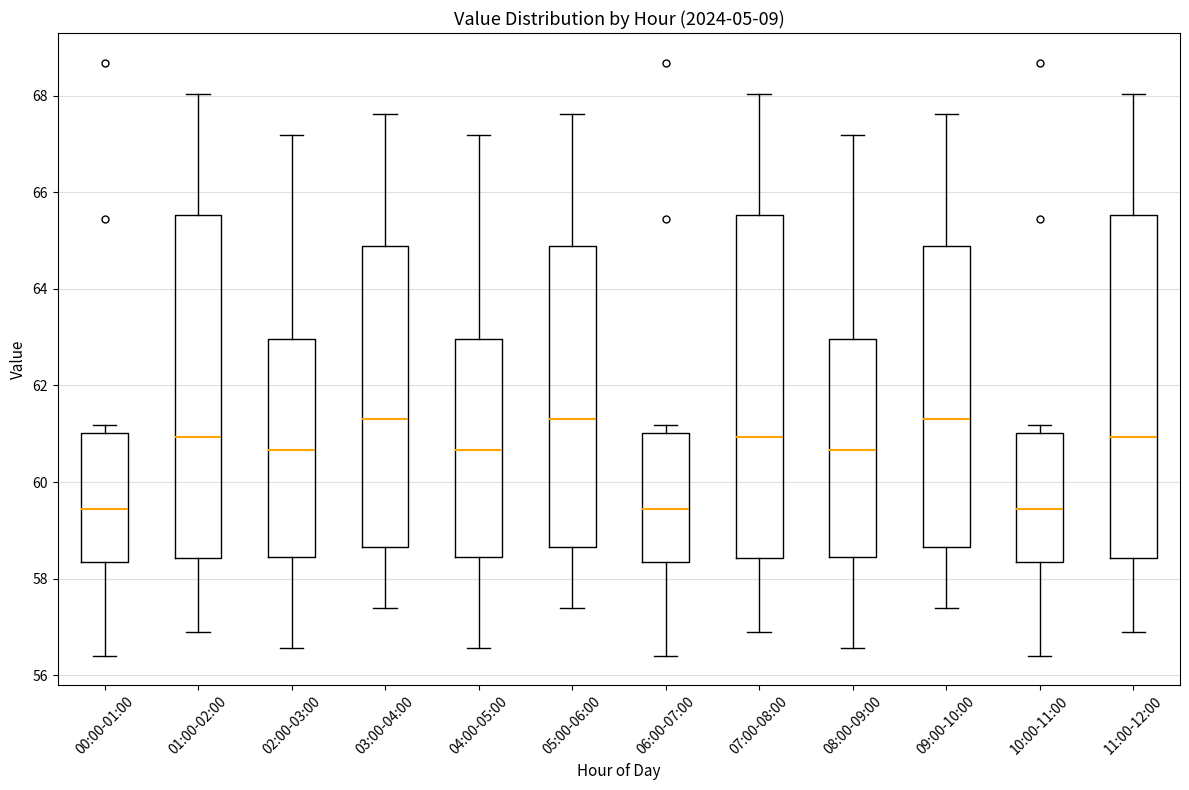

Reading left to right, read every box against the y-axis: the position of its median line, the range the box covers, and the ends of its whiskers. The values are not printed on the chart, so give them approximately, as read against the axis.

00:00-01:00: median 59.4, box 58.4 to 61.0, whiskers 56.4 to 61.2
01:00-02:00: median 61.0, box 58.4 to 65.6, whiskers 56.8 to 68.0
02:00-03:00: median 60.6, box 58.4 to 63.0, whiskers 56.6 to 67.2
03:00-04:00: median 61.4, box 58.6 to 64.8, whiskers 57.4 to 67.6
04:00-05:00: median 60.6, box 58.4 to 63.0, whiskers 56.6 to 67.2
05:00-06:00: median 61.4, box 58.6 to 64.8, whiskers 57.4 to 67.6
06:00-07:00: median 59.4, box 58.4 to 61.0, whiskers 56.4 to 61.2
07:00-08:00: median 61.0, box 58.4 to 65.6, whiskers 56.8 to 68.0
08:00-09:00: median 60.6, box 58.4 to 63.0, whiskers 56.6 to 67.2
09:00-10:00: median 61.4, box 58.6 to 64.8, whiskers 57.4 to 67.6
10:00-11:00: median 59.4, box 58.4 to 61.0, whiskers 56.4 to 61.2
11:00-12:00: median 61.0, box 58.4 to 65.6, whiskers 56.8 to 68.0